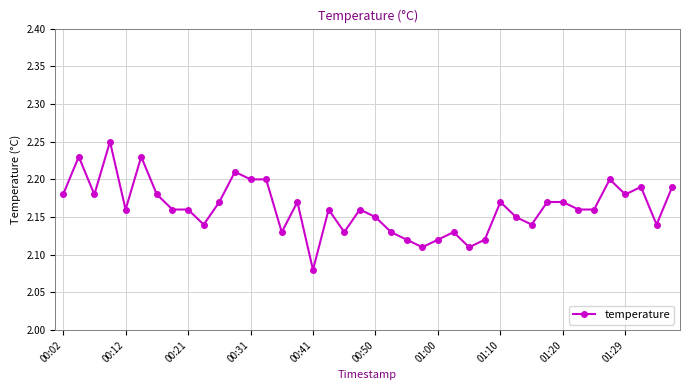

How many values are between 2 and 3?

40